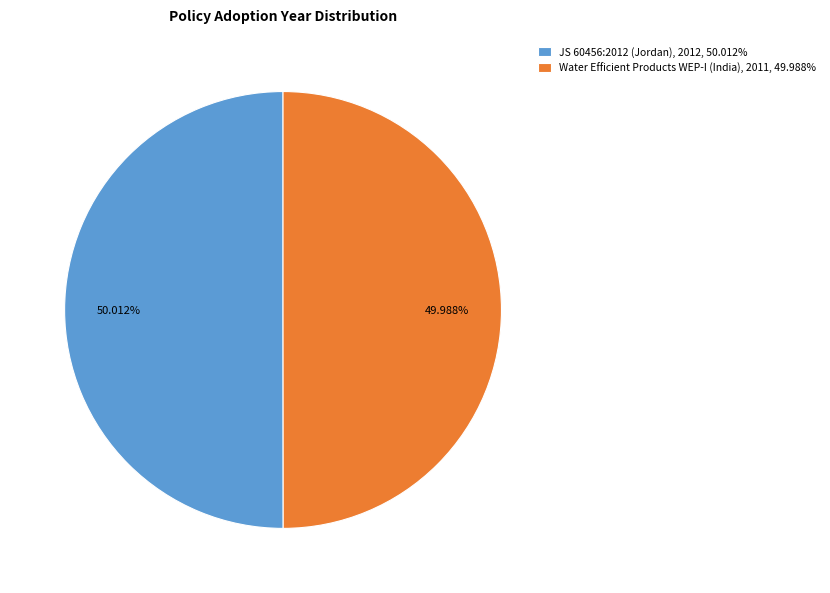

Approximately how many times larger is the value at JS 60456:2012 (Jordan), 2012, 50.012% compared to Water Efficient Products WEP-I (India), 2011, 49.988%?

1.0